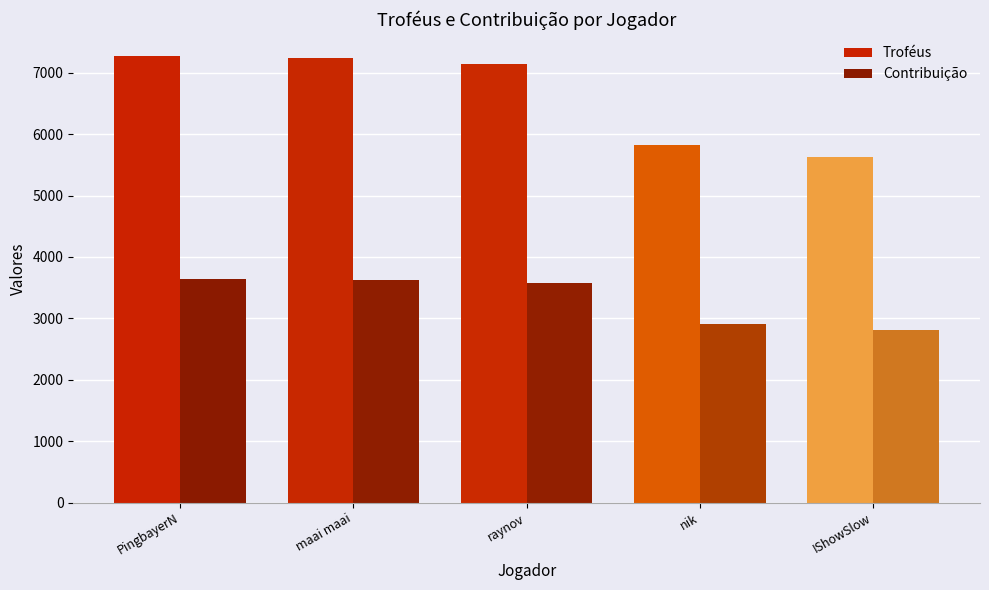

What is the average value of the Contribuição series?

3309